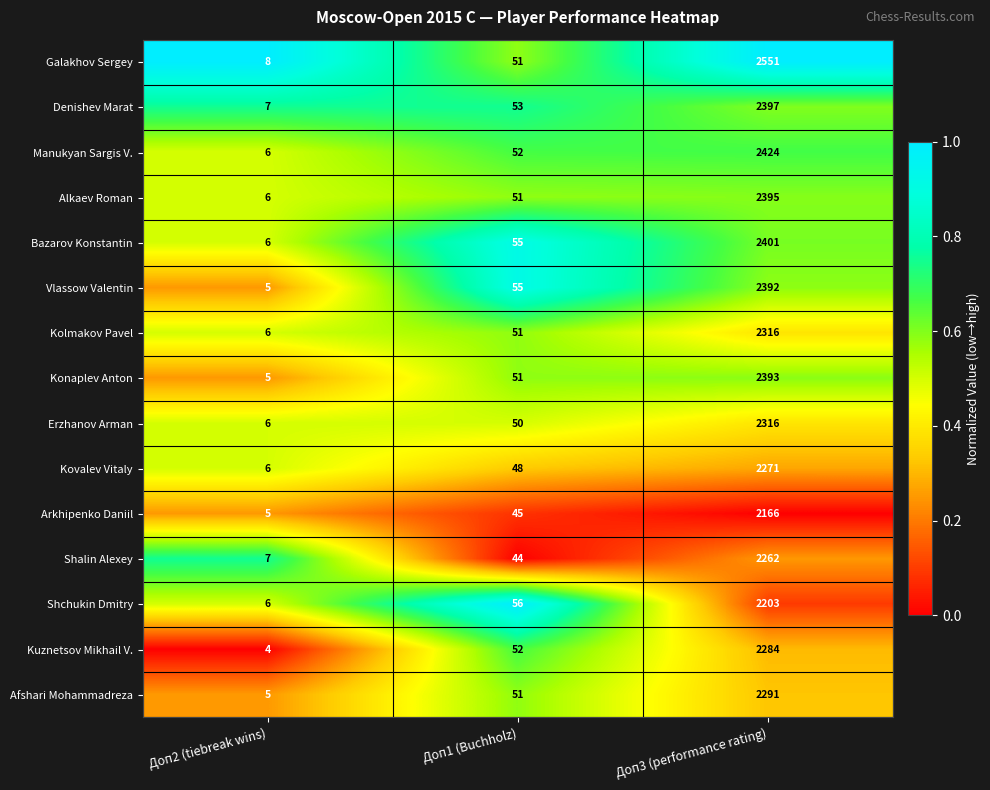

Rank the categories by Kolmakov Pavel value from lowest to highest.

Доп2 (tiebreak wins), Доп1 (Buchholz), Доп3 (performance rating)